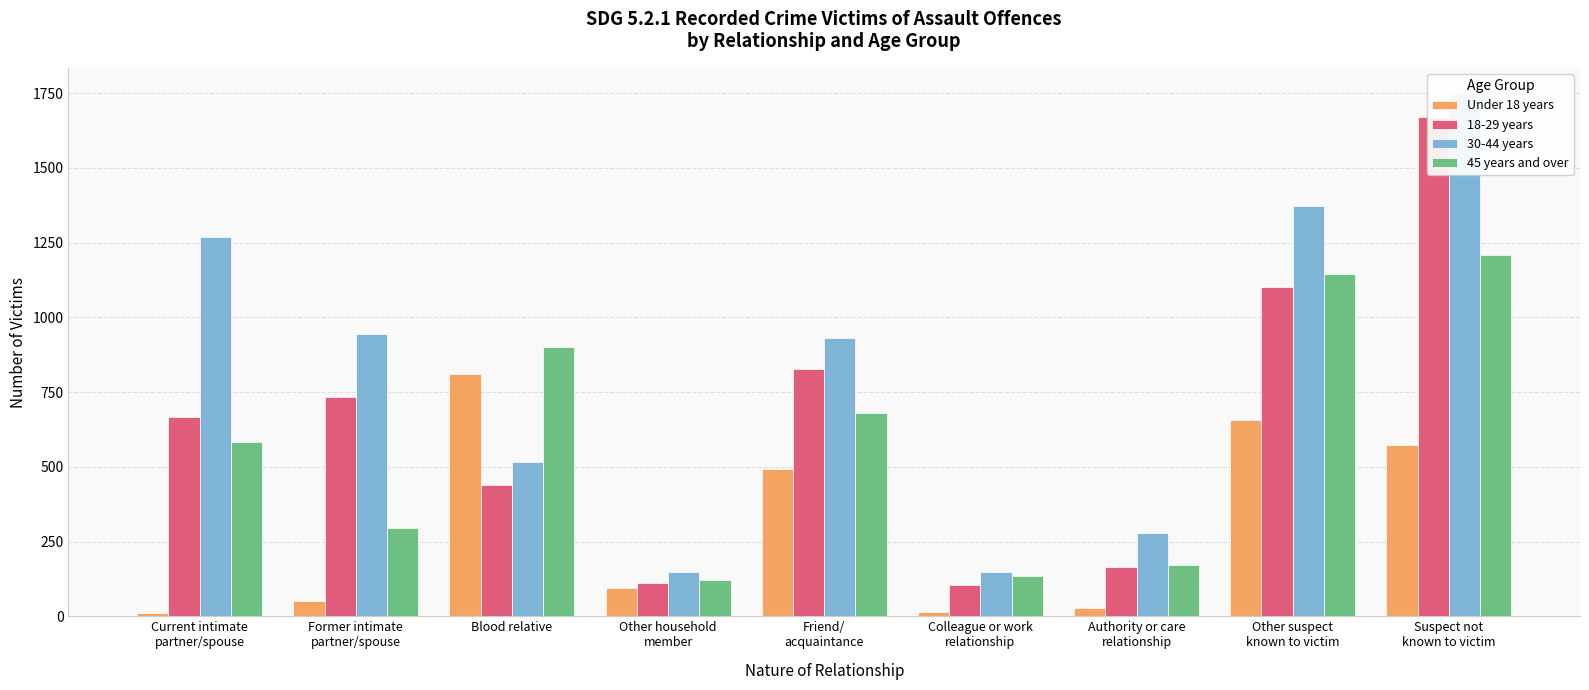

What is the minimum value shown in the chart?

12